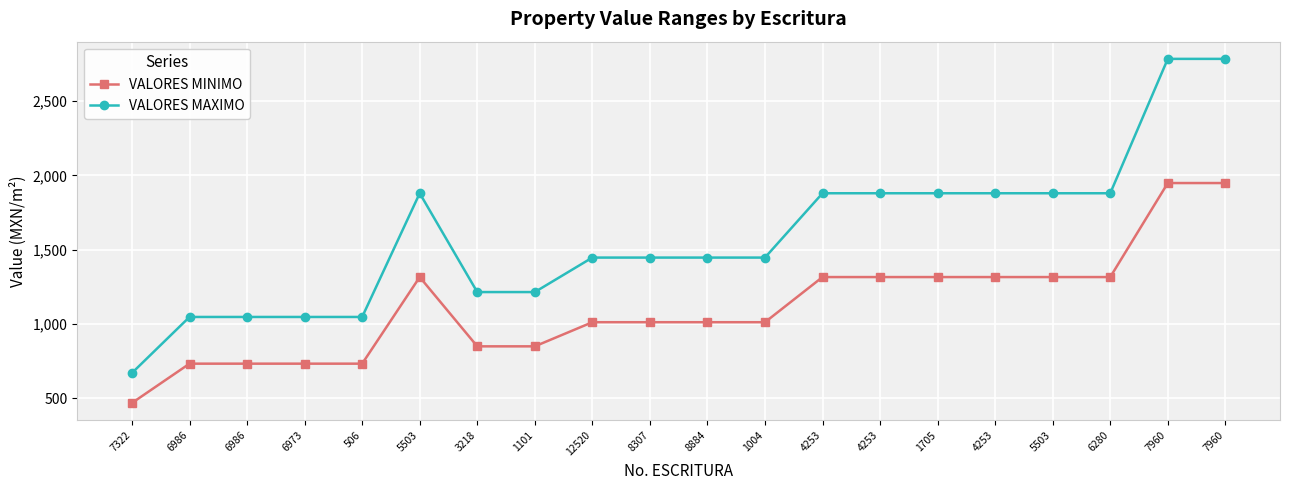

True or false: VALORES MAXIMO has more than 0 interior local peaks.

True